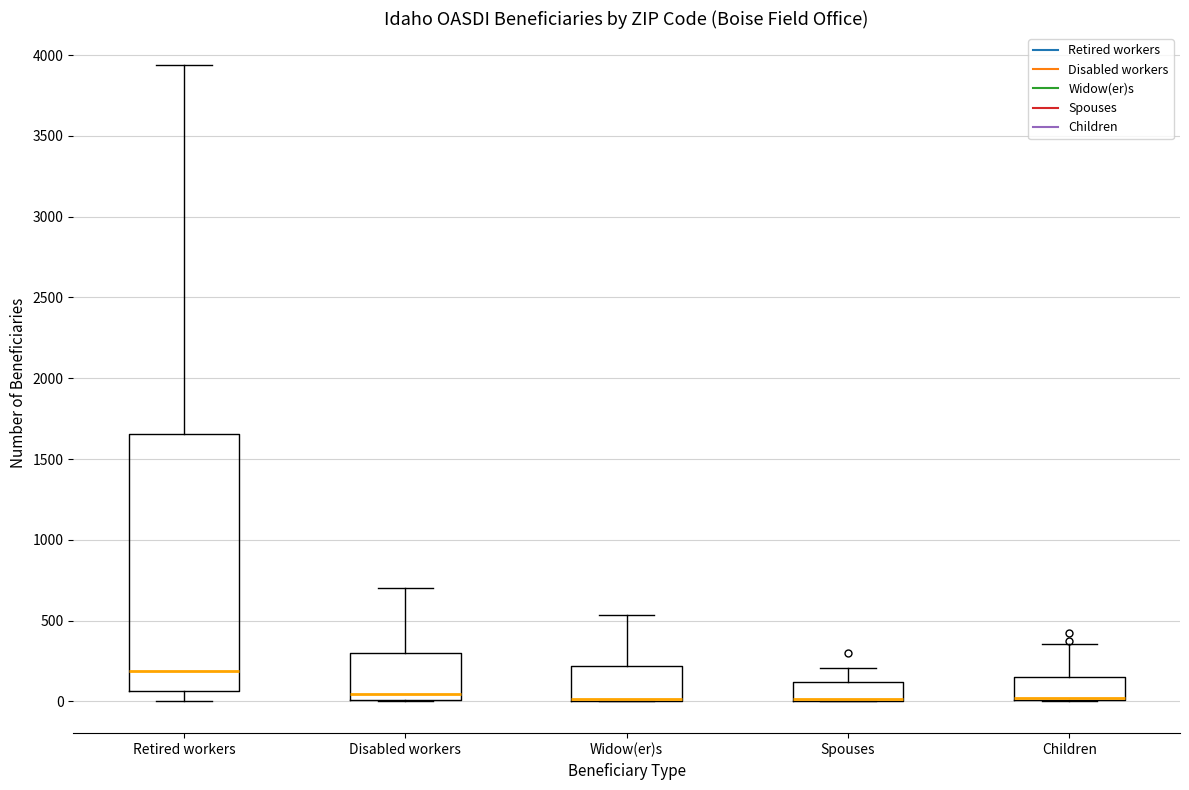

Reading left to right, read every box against the y-axis: the position of its median line, the range the box covers, and the ends of its whiskers. The values are not printed on the chart, so give them approximately, as read against the axis.

Retired workers: median 200, box 50 to 1650, whiskers 0 to 3950
Disabled workers: median 50, box 0 to 300, whiskers 0 to 700
Widow(er)s: median 0 (drawn on the box's lower edge), box 0 to 200, whiskers 0 to 550
Spouses: median 0 (drawn on the box's lower edge), box 0 to 100, whiskers 0 to 200
Children: median 0 (drawn on the box's lower edge), box 0 to 150, whiskers 0 to 350